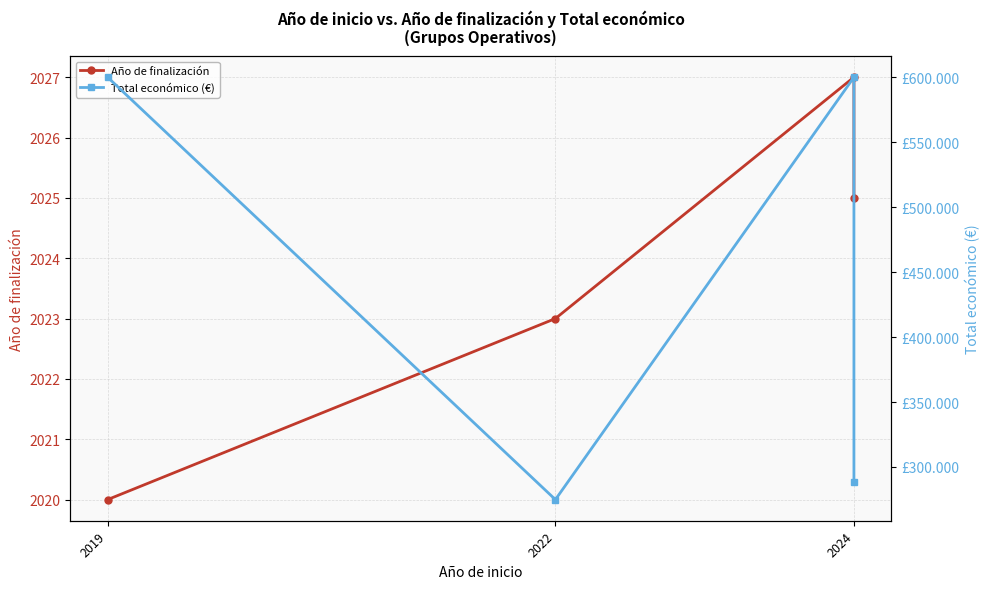

Rank the series at 2024 from lowest to highest value.

Año de finalización, Total económico (€)